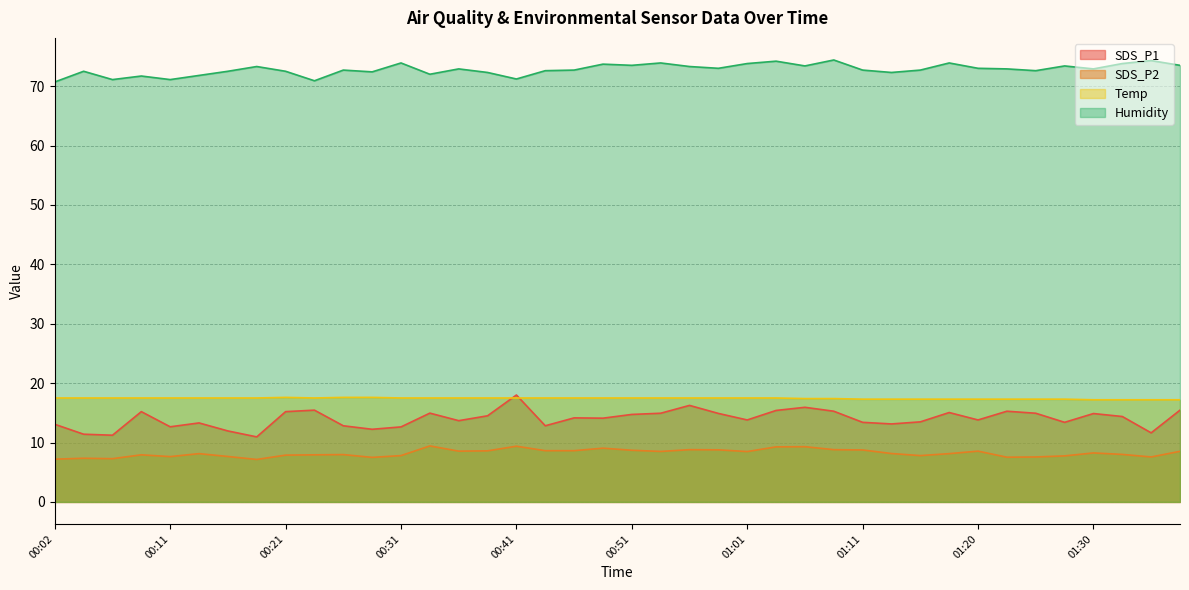

What is the label of the 36th point from the right?

00:11